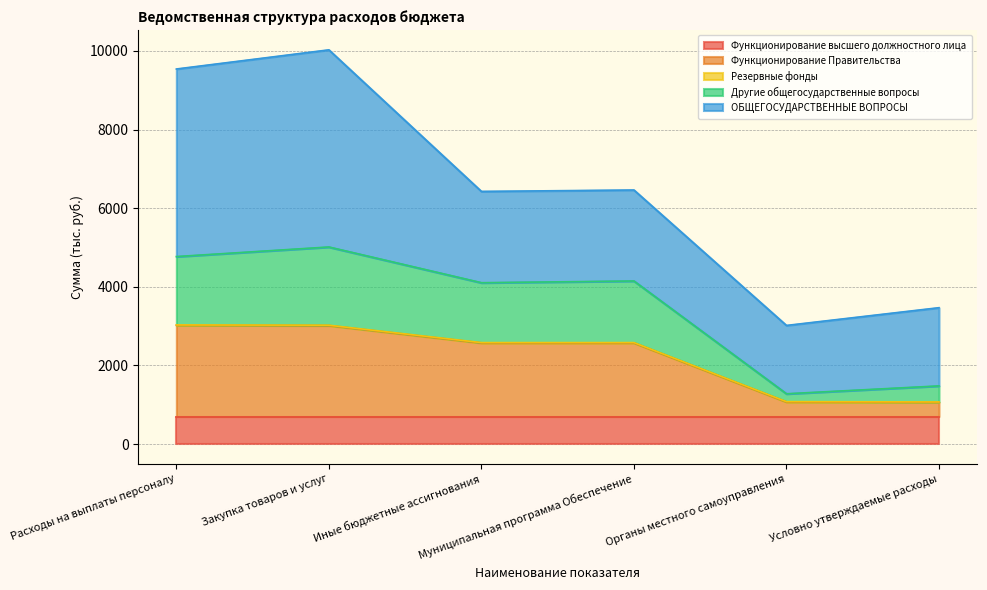

What is the sum of all ОБЩЕГОСУДАРСТВЕННЫЕ ВОПРОСЫ values?

18145.9